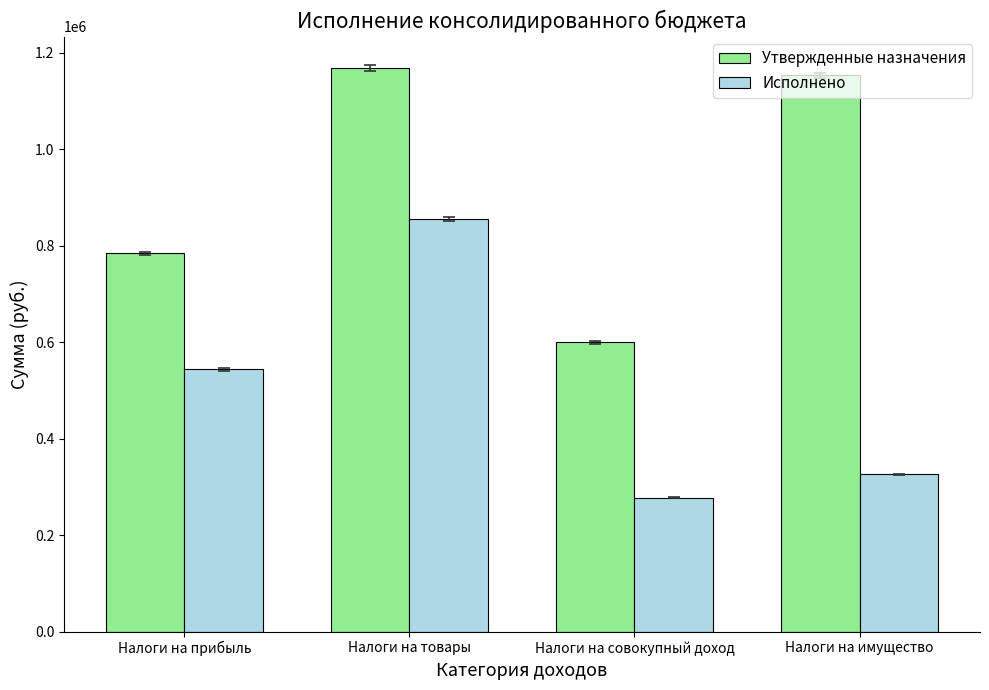

What are all the series names shown in the legend?

Утвержденные назначения, Исполнено